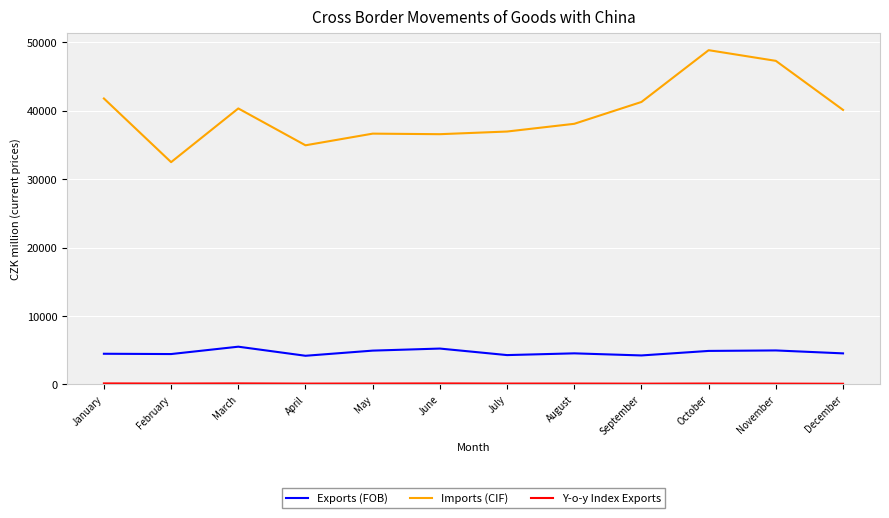

What is the greatest value displayed?

48876.0